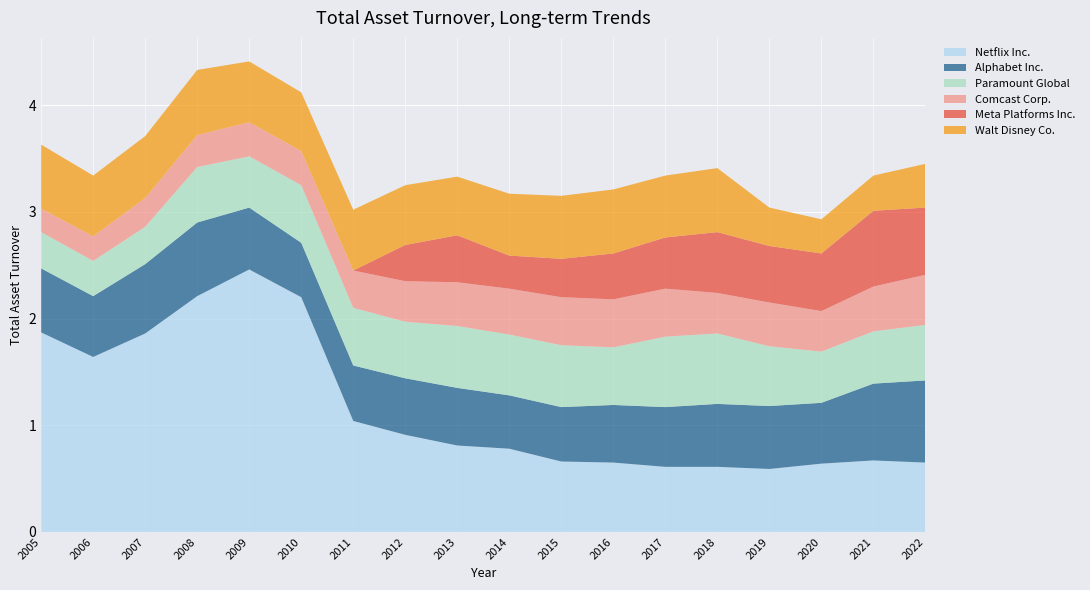

Reading right to left, extract all data points from this chart.

Netflix Inc.: 0.7	0.7	0.6	0.6	0.6	0.6	0.7	0.7	0.8	0.8	0.9	1.0	2.2	2.5	2.2	1.9	1.6	1.9
Alphabet Inc.: 0.8	0.7	0.6	0.6	0.6	0.6	0.5	0.5	0.5	0.5	0.5	0.5	0.5	0.6	0.7	0.7	0.6	0.6
Paramount Global: 0.5	0.5	0.5	0.6	0.7	0.7	0.5	0.6	0.6	0.6	0.5	0.5	0.5	0.5	0.5	0.3	0.3	0.3
Comcast Corp.: 0.5	0.4	0.4	0.4	0.4	0.5	0.5	0.5	0.4	0.4	0.4	0.3	0.3	0.3	0.3	0.3	0.2	0.2
Meta Platforms Inc.: 0.6	0.7	0.5	0.5	0.6	0.5	0.4	0.4	0.3	0.4	0.3	0.0	0.0	0.0	0.0	0.0	0.0	0.0
Walt Disney Co.: 0.4	0.3	0.3	0.4	0.6	0.6	0.6	0.6	0.6	0.6	0.6	0.6	0.6	0.6	0.6	0.6	0.6	0.6